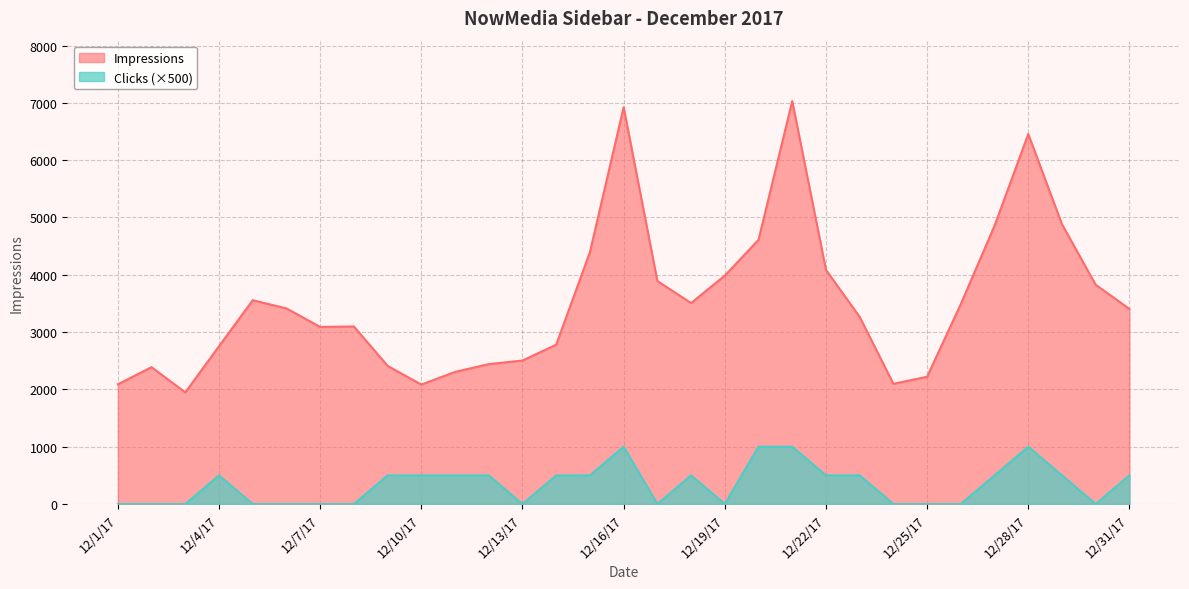

What is the maximum value shown in the chart?

7030